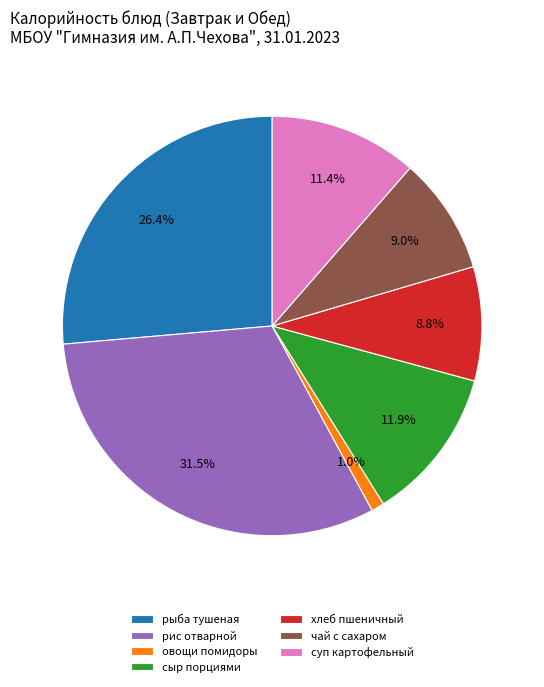

Does any single category account for the majority?

No